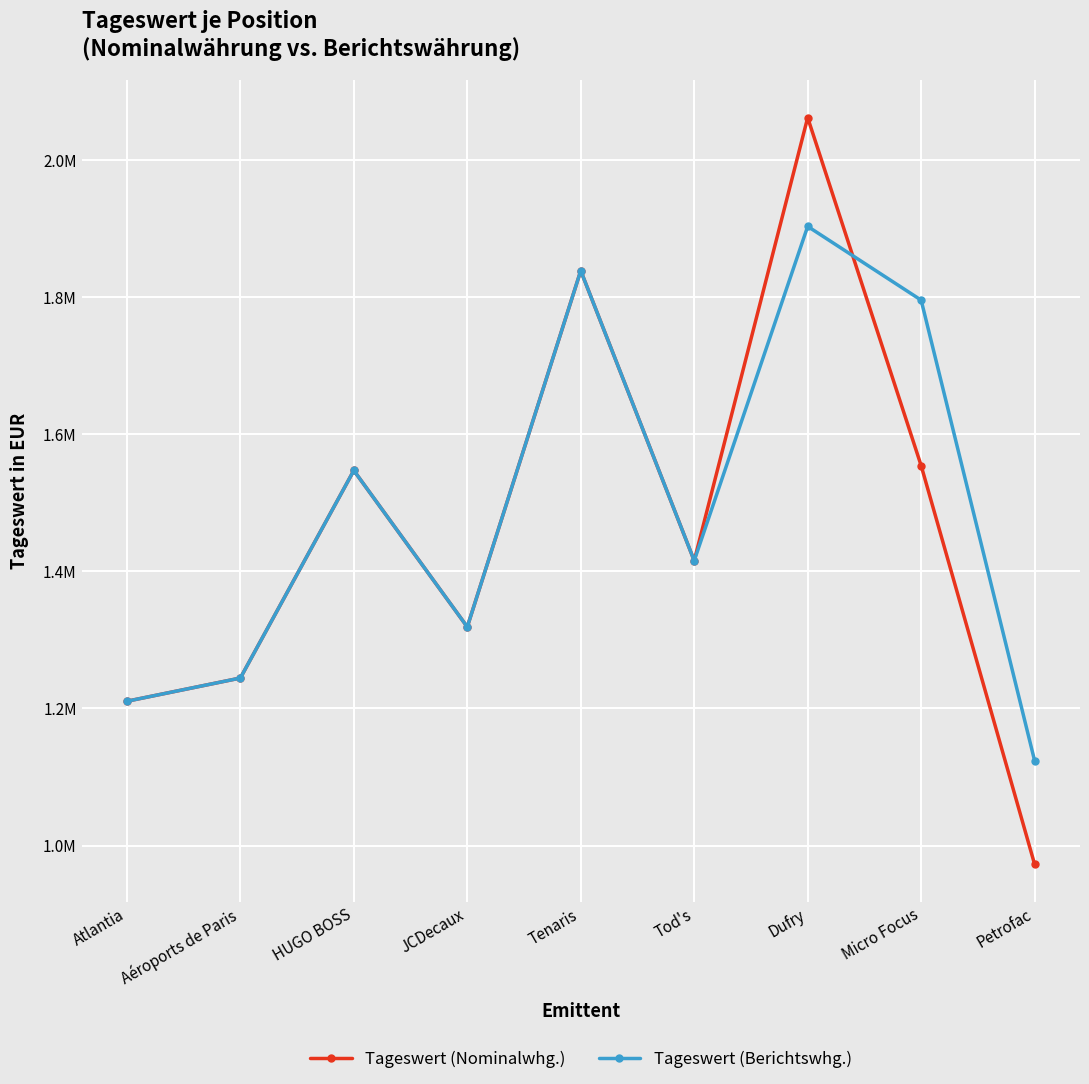

What are all the series names shown in the legend?

Tageswert (Nominalwhg.), Tageswert (Berichtswhg.)